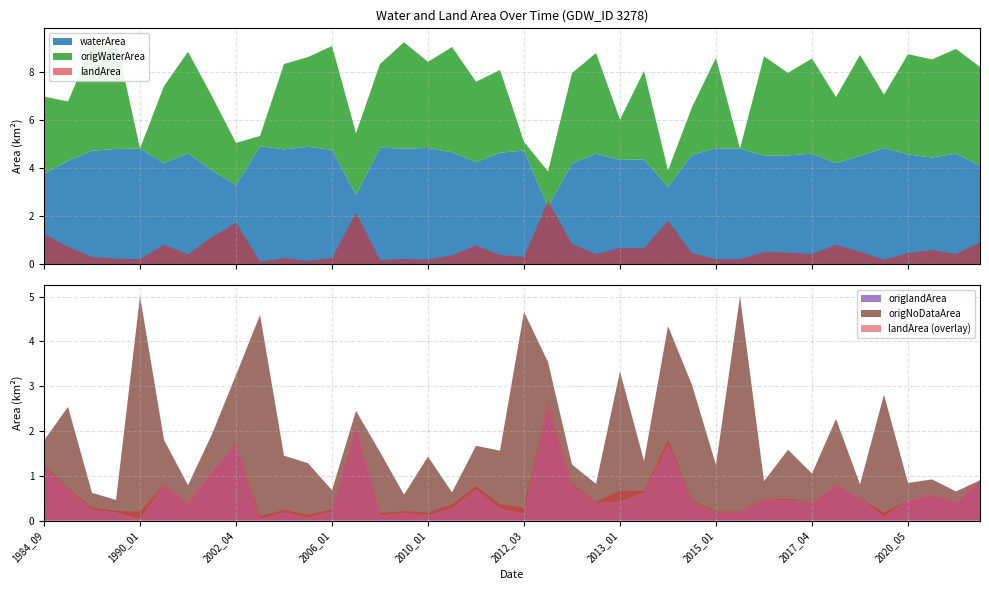

Reading left to right, list all the values displayed in this chart.

waterArea: 1984_09=3.8	1986_06=4.3	1986_11=4.7	1988_03=4.8	1990_01=4.8	1994_07=4.2	1996_06=4.6	2001_06=3.9	2002_04=3.3	2003_11=4.9	2004_11=4.8	2005_02=4.9	2006_01=4.8	2007_07=2.9	2007_11=4.8	2008_02=4.8	2010_01=4.8	2011_01=4.7	2011_03=4.2	2012_02=4.6	2012_03=4.7	2012_06=2.4	2012_07=4.2	2012_11=4.6	2013_01=4.3	2013_10=4.4	2014_02=3.2	2014_04=4.6	2015_01=4.8	2015_02=4.8	2015_05=4.5	2016_05=4.5	2017_04=4.6	2017_06=4.2	2017_07=4.5	2020_03=4.8	2020_05=4.6	2021_06=4.4	2021_07=4.6	1985_08=4.1
origWaterArea: 1984_09=3.2	1986_06=2.5	1986_11=4.4	1988_03=4.6	1990_01=0.0	1994_07=3.2	1996_06=4.2	2001_06=3.1	2002_04=1.8	2003_11=0.4	2004_11=3.6	2005_02=3.7	2006_01=4.3	2007_07=2.6	2007_11=3.5	2008_02=4.4	2010_01=3.6	2011_01=4.4	2011_03=3.4	2012_02=3.5	2012_03=0.4	2012_06=1.5	2012_07=3.8	2012_11=4.2	2013_01=1.7	2013_10=3.7	2014_02=0.7	2014_04=2.0	2015_01=3.8	2015_02=0.0	2015_05=4.1	2016_05=3.4	2017_04=4.0	2017_06=2.8	2017_07=4.2	2020_03=2.2	2020_05=4.2	2021_06=4.1	2021_07=4.4	1985_08=4.1
landArea: 1984_09=1.2	1986_06=0.7	1986_11=0.3	1988_03=0.2	1990_01=0.2	1994_07=0.8	1996_06=0.4	2001_06=1.1	2002_04=1.7	2003_11=0.1	2004_11=0.2	2005_02=0.1	2006_01=0.2	2007_07=2.1	2007_11=0.2	2008_02=0.2	2010_01=0.2	2011_01=0.4	2011_03=0.8	2012_02=0.4	2012_03=0.3	2012_06=2.6	2012_07=0.8	2012_11=0.4	2013_01=0.7	2013_10=0.7	2014_02=1.8	2014_04=0.5	2015_01=0.2	2015_02=0.2	2015_05=0.5	2016_05=0.5	2017_04=0.4	2017_06=0.8	2017_07=0.5	2020_03=0.2	2020_05=0.5	2021_06=0.6	2021_07=0.4	1985_08=0.9
origlandArea: 1984_09=1.2	1986_06=0.7	1986_11=0.2	1988_03=0.2	1990_01=0.0	1994_07=0.8	1996_06=0.4	2001_06=1.1	2002_04=1.7	2003_11=0.0	2004_11=0.2	2005_02=0.1	2006_01=0.2	2007_07=2.1	2007_11=0.1	2008_02=0.2	2010_01=0.1	2011_01=0.3	2011_03=0.7	2012_02=0.3	2012_03=0.1	2012_06=2.6	2012_07=0.8	2012_11=0.4	2013_01=0.4	2013_10=0.6	2014_02=1.7	2014_04=0.4	2015_01=0.2	2015_02=0.2	2015_05=0.5	2016_05=0.5	2017_04=0.4	2017_06=0.8	2017_07=0.5	2020_03=0.1	2020_05=0.5	2021_06=0.6	2021_07=0.4	1985_08=0.9
origNoDataArea: 1984_09=0.6	1986_06=1.9	1986_11=0.4	1988_03=0.3	1990_01=5.0	1994_07=1.0	1996_06=0.4	2001_06=0.8	2002_04=1.6	2003_11=4.6	2004_11=1.3	2005_02=1.2	2006_01=0.5	2007_07=0.3	2007_11=1.4	2008_02=0.4	2010_01=1.3	2011_01=0.4	2011_03=1.0	2012_02=1.3	2012_03=4.5	2012_06=1.0	2012_07=0.5	2012_11=0.4	2013_01=2.9	2013_10=0.7	2014_02=2.6	2014_04=2.6	2015_01=1.1	2015_02=4.8	2015_05=0.4	2016_05=1.1	2017_04=0.7	2017_06=1.5	2017_07=0.3	2020_03=2.7	2020_05=0.4	2021_06=0.3	2021_07=0.2	1985_08=0.0